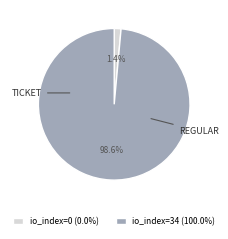

Which slice is the largest?

io_index=34 (100.0%)